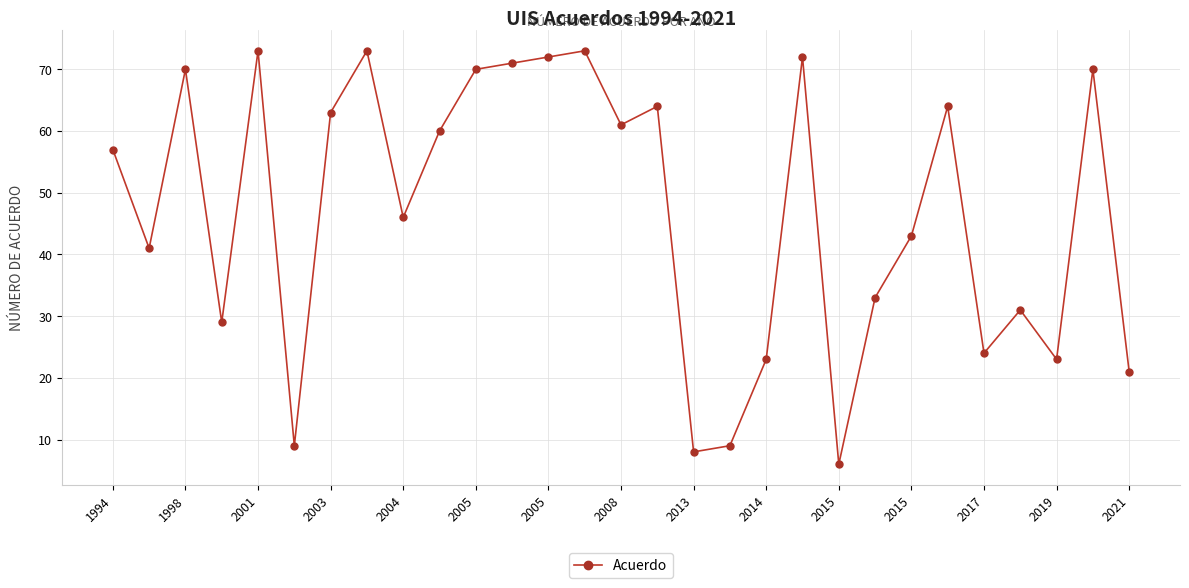

What is the value of the 3rd point from the left?

70